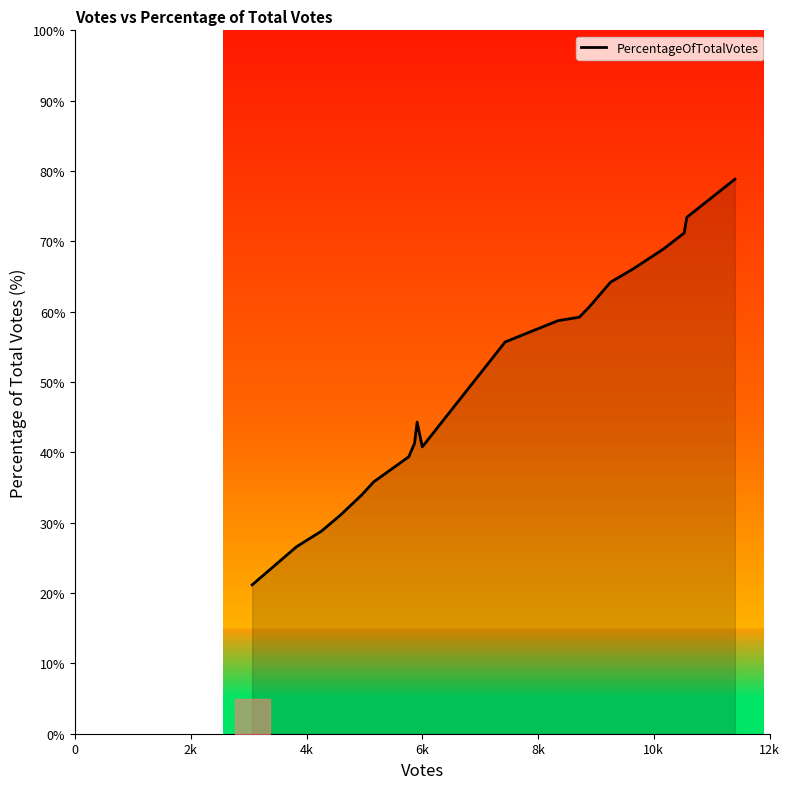

How many series are shown in this chart?

1